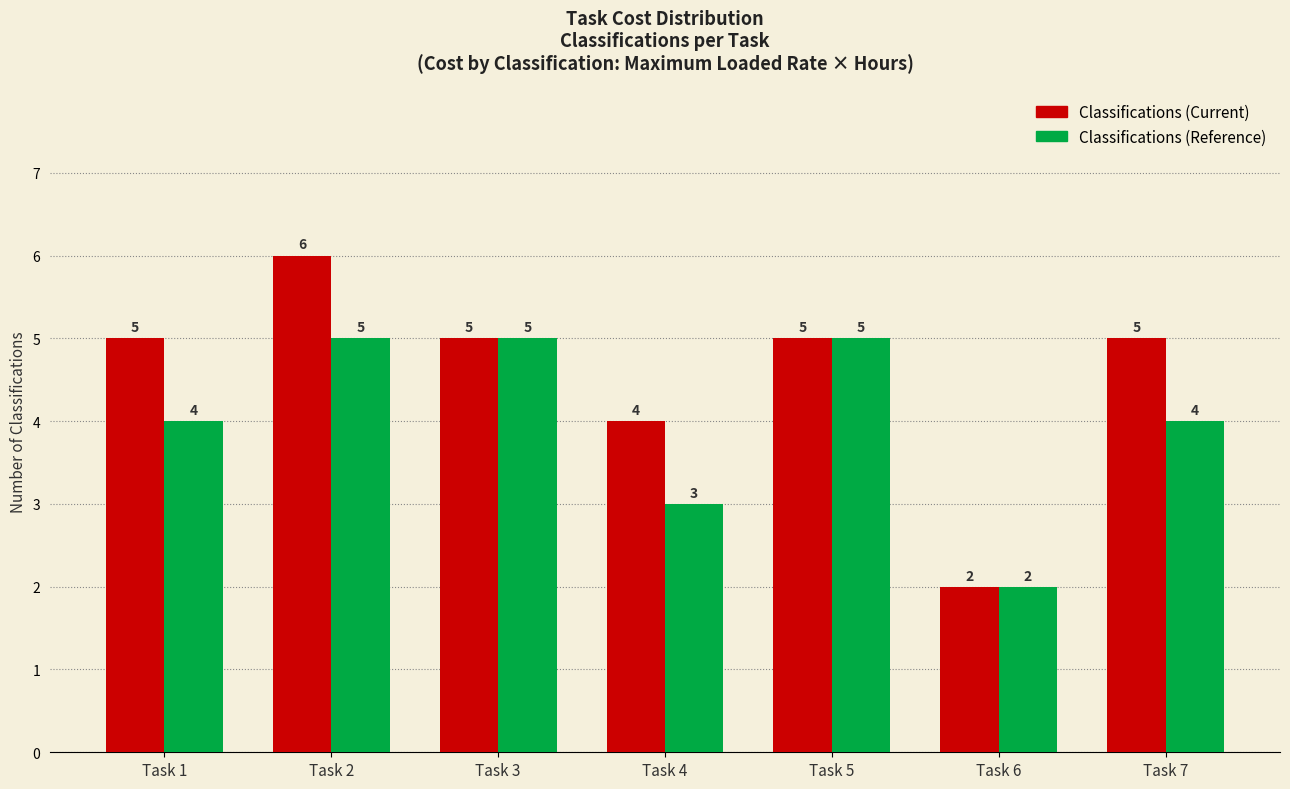

Reading left to right, what are all the values shown in this chart?

Classifications (Current): 5	6	5	4	5	2	5
Classifications (Reference): 4	5	5	3	5	2	4